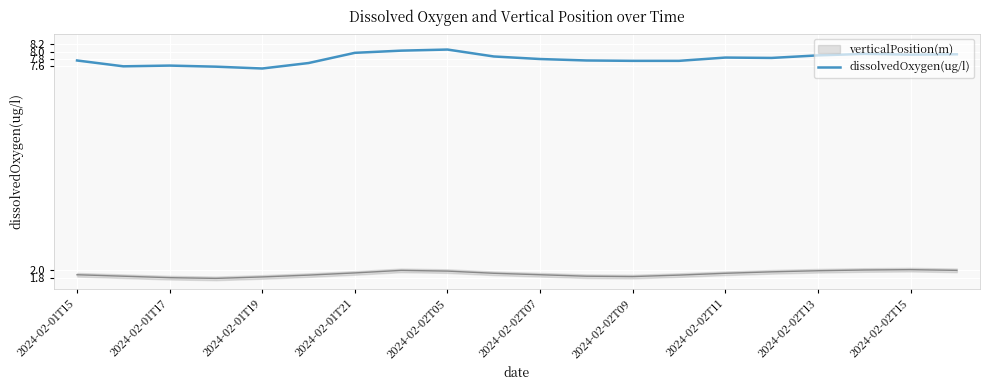

What is the minimum value for dissolvedOxygen(ug/l)?

7.5